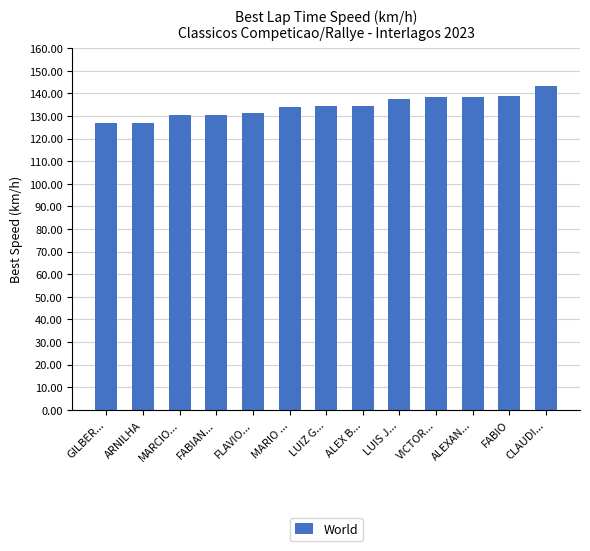

How many values exceed 134?

7